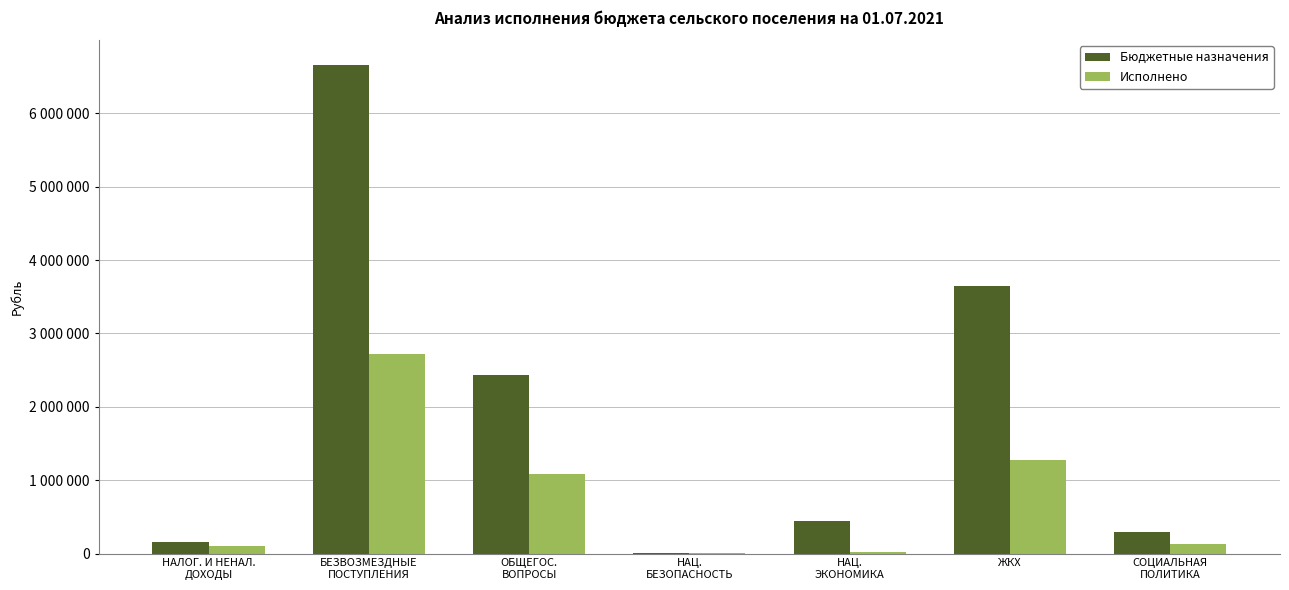

What is the sum of all Исполнено values?

5326677.8